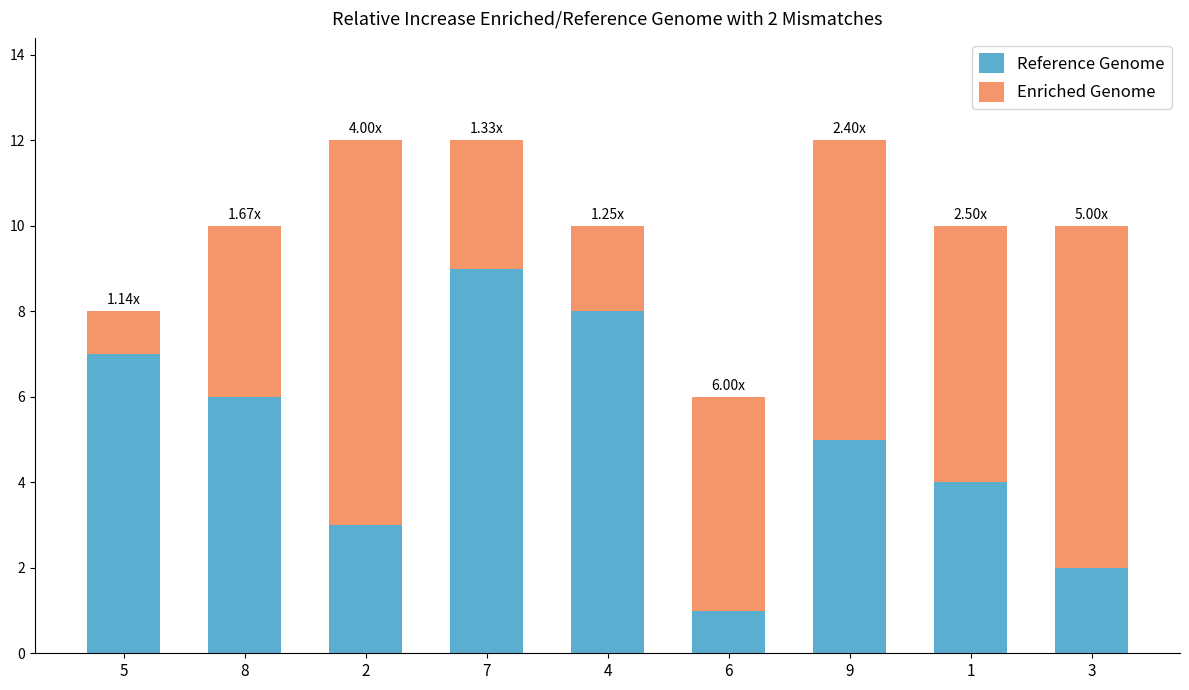

What is the total value across all series at 6?

6